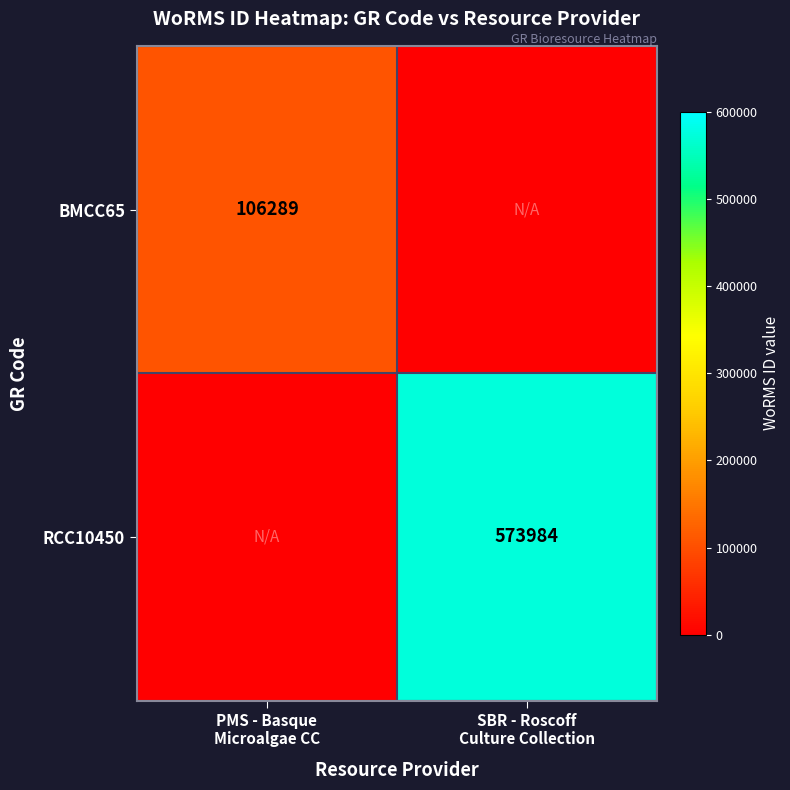

Rank the series by their average value, from lowest to highest.

BMCC65, RCC10450